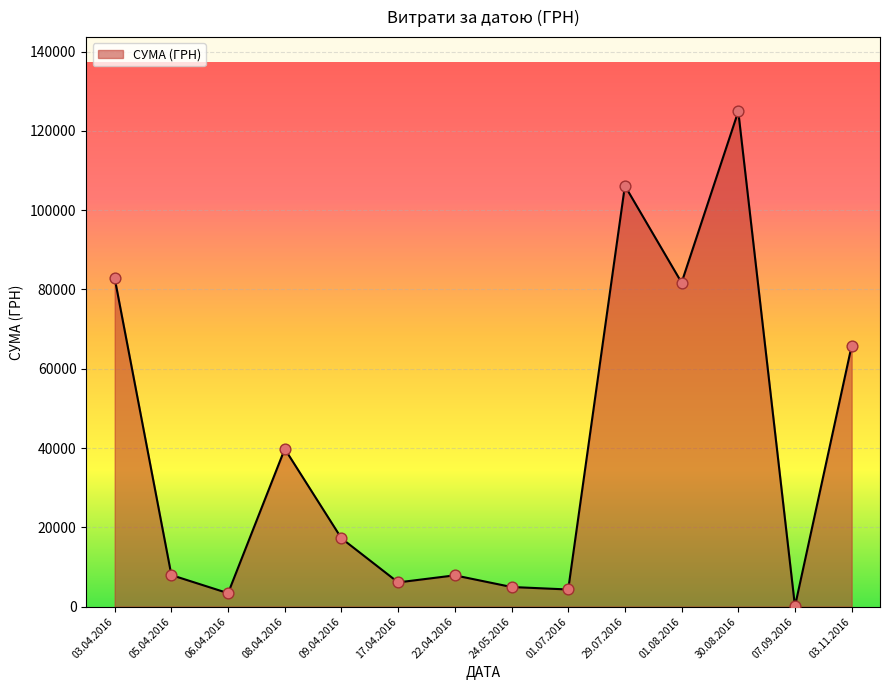

Approximately how many times larger is the value at 24.05.2016 compared to 08.04.2016?

0.1